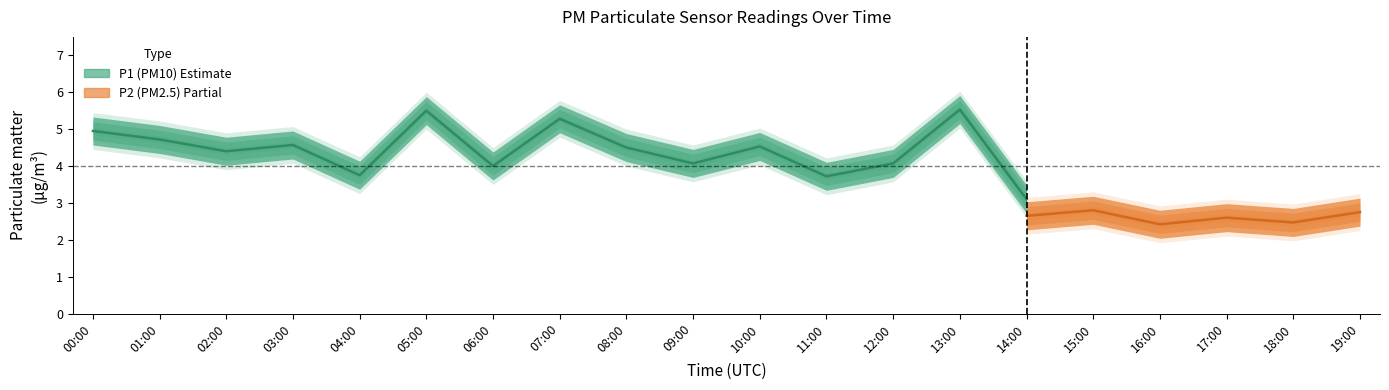

How many categories are shown in the chart?

20